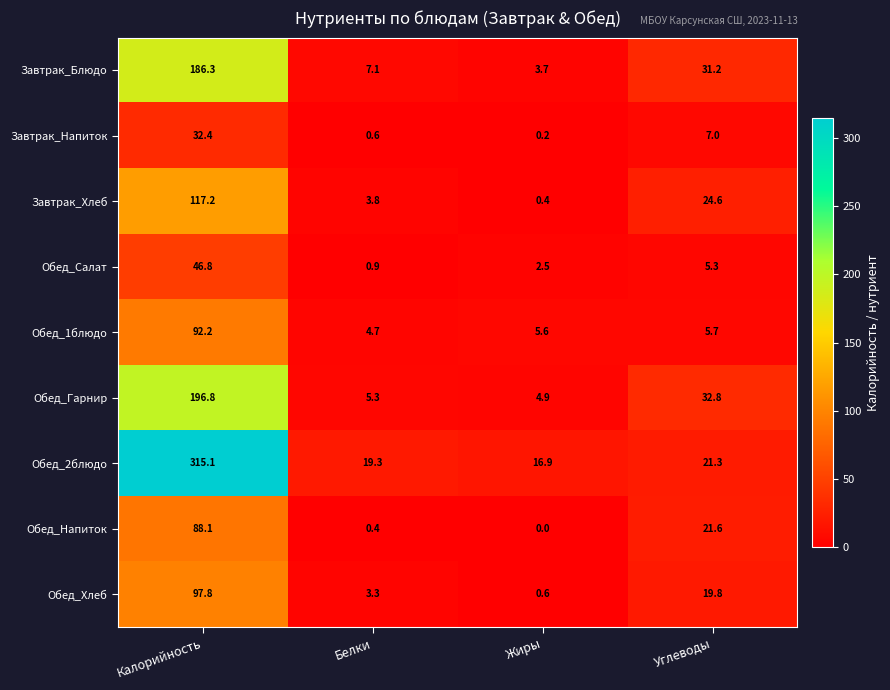

How many values in the Обед_2блюдо series are below 21?

2